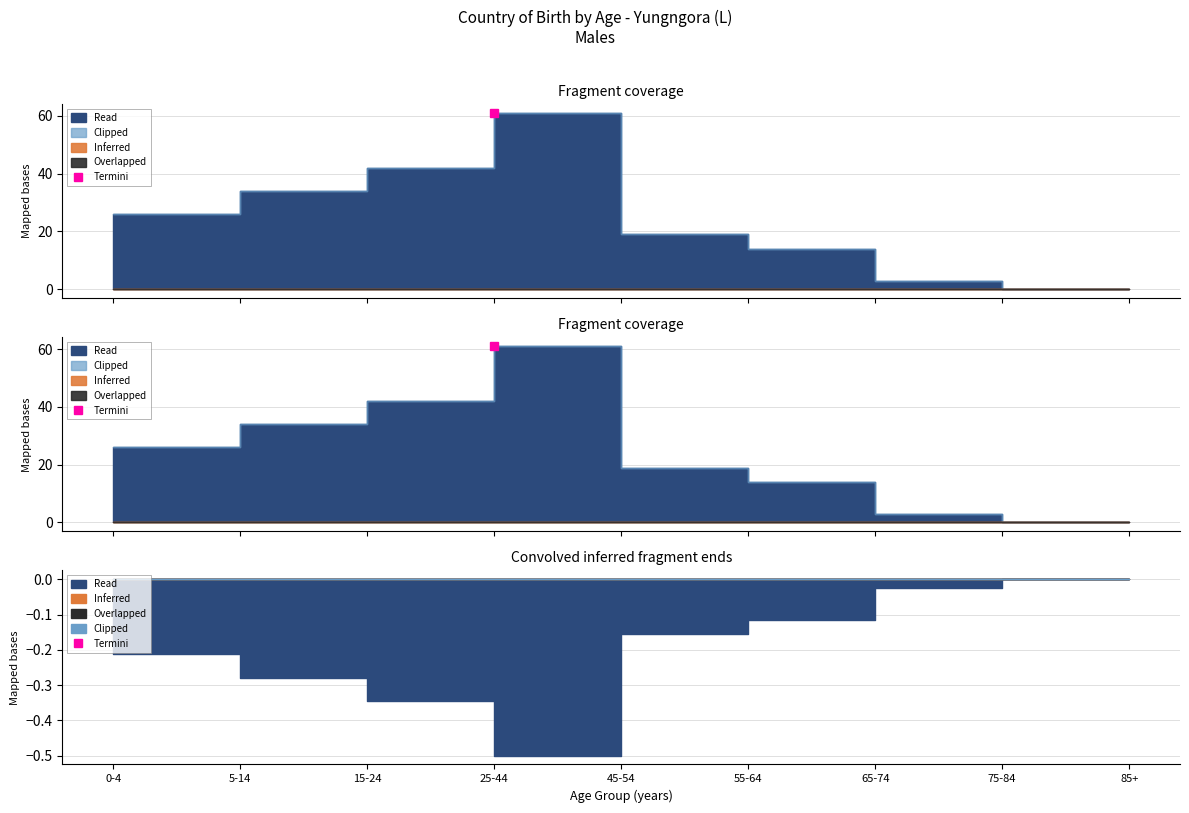

At how many categories does at least one series exceed 8?

6